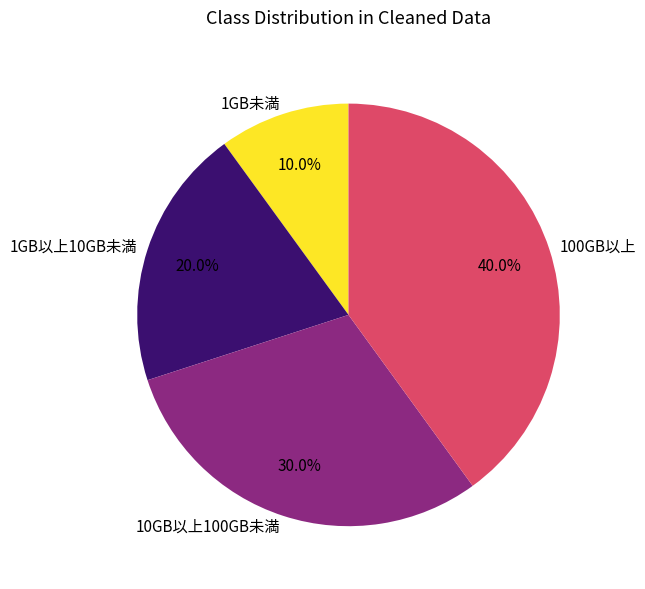

What is the ratio of the value at 1GB以上10GB未満 to the value at 10GB以上100GB未満?

0.7